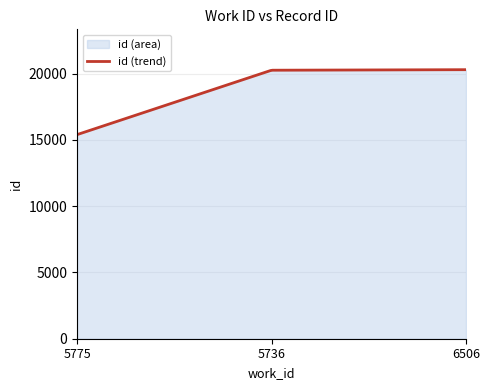

Reading left to right, what are all the values shown in this chart?

5775=15401	5736=20261	6506=20301